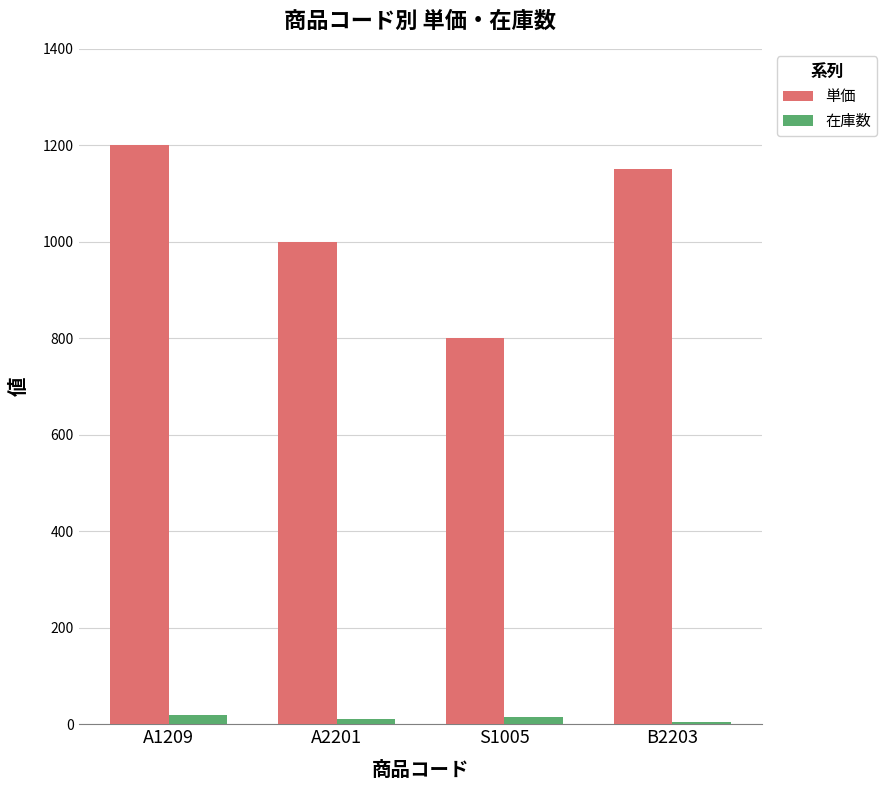

What is the difference between the 単価 values at S1005 and B2203?

350